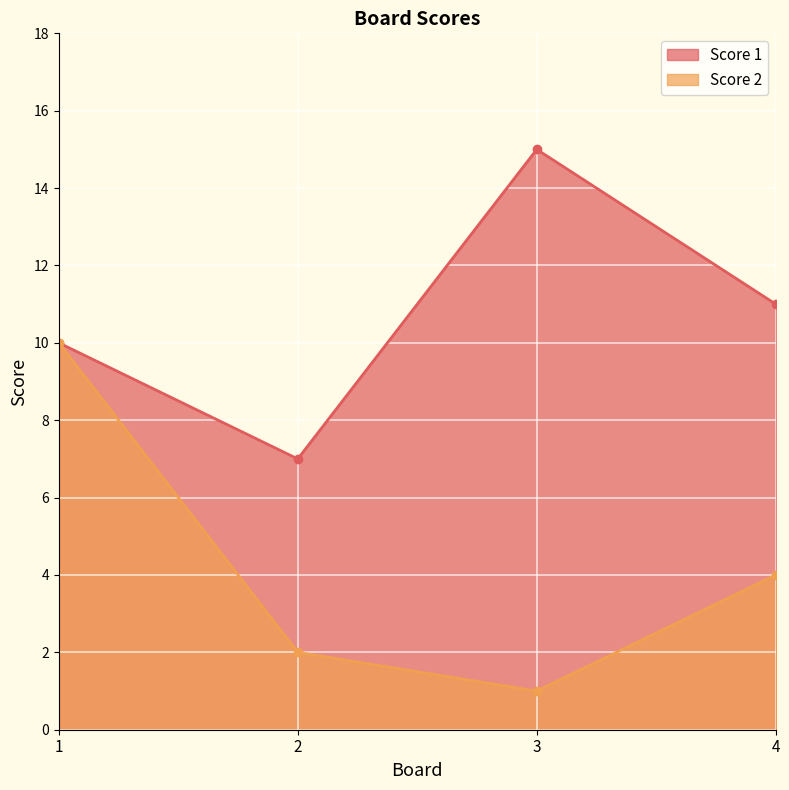

What is the difference between the maximum and second lowest values in the Score 1 series?

5